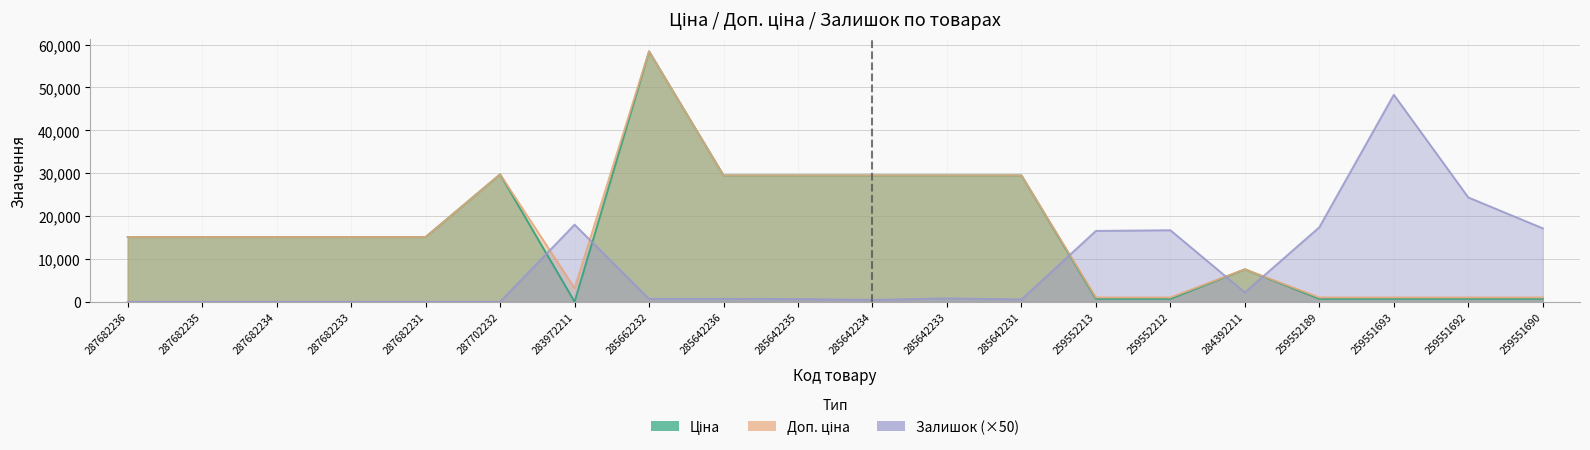

Reading left to right, transcribe all the data shown in this chart.

Ціна: 287682236=15120.0	287682235=15120.0	287682234=15120.0	287682233=15120.0	287682231=15120.0	287702232=29747.2	283972211=32.0	285662232=58426.5	285642236=29491.5	285642235=29491.5	285642234=29491.5	285642233=29491.5	285642231=29491.5	259552213=693.7	259552212=693.7	284392211=7596.5	259552189=693.7	259551693=693.7	259551692=693.7	259551690=693.7
Доп. ціна: 287682236=15120.0	287682235=15120.0	287682234=15120.0	287682233=15120.0	287682231=15120.0	287702232=29747.2	283972211=3205.0	285662232=58426.5	285642236=29491.5	285642235=29491.5	285642234=29491.5	285642233=29491.5	285642231=29491.5	259552213=1024.6	259552212=1024.6	284392211=7596.5	259552189=1024.6	259551693=1024.6	259551692=1024.6	259551690=1024.6
Залишок: 287682236=0.0	287682235=0.0	287682234=0.0	287682233=0.0	287682231=0.0	287702232=0.0	283972211=18000.0	285662232=700.0	285642236=700.0	285642235=650.0	285642234=450.0	285642233=800.0	285642231=550.0	259552213=16550.0	259552212=16700.0	284392211=2200.0	259552189=17400.0	259551693=48300.0	259551692=24350.0	259551690=17150.0